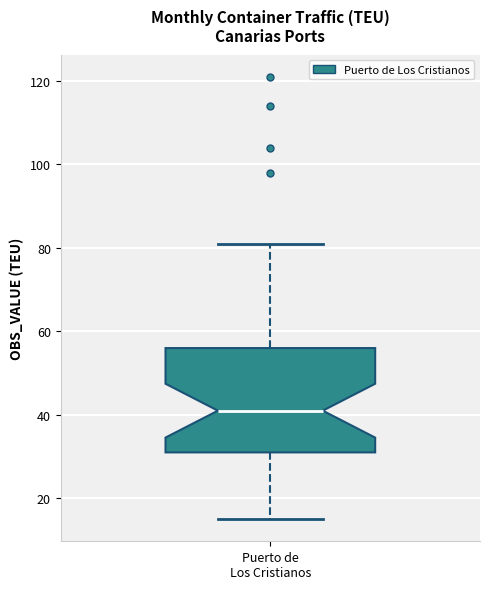

Read this box plot against the y-axis: the position of the median line, the range covered by the box, and the ends of both whiskers. The values are not printed on the chart, so give them approximately, as read against the axis.

median 42, box 32 to 56, whiskers 16 to 82